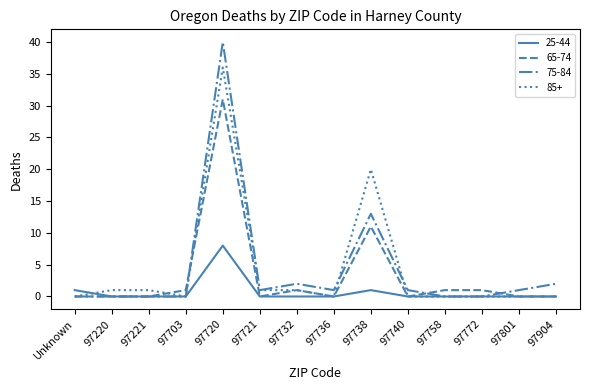

What is the total value across all series at 97736?

1